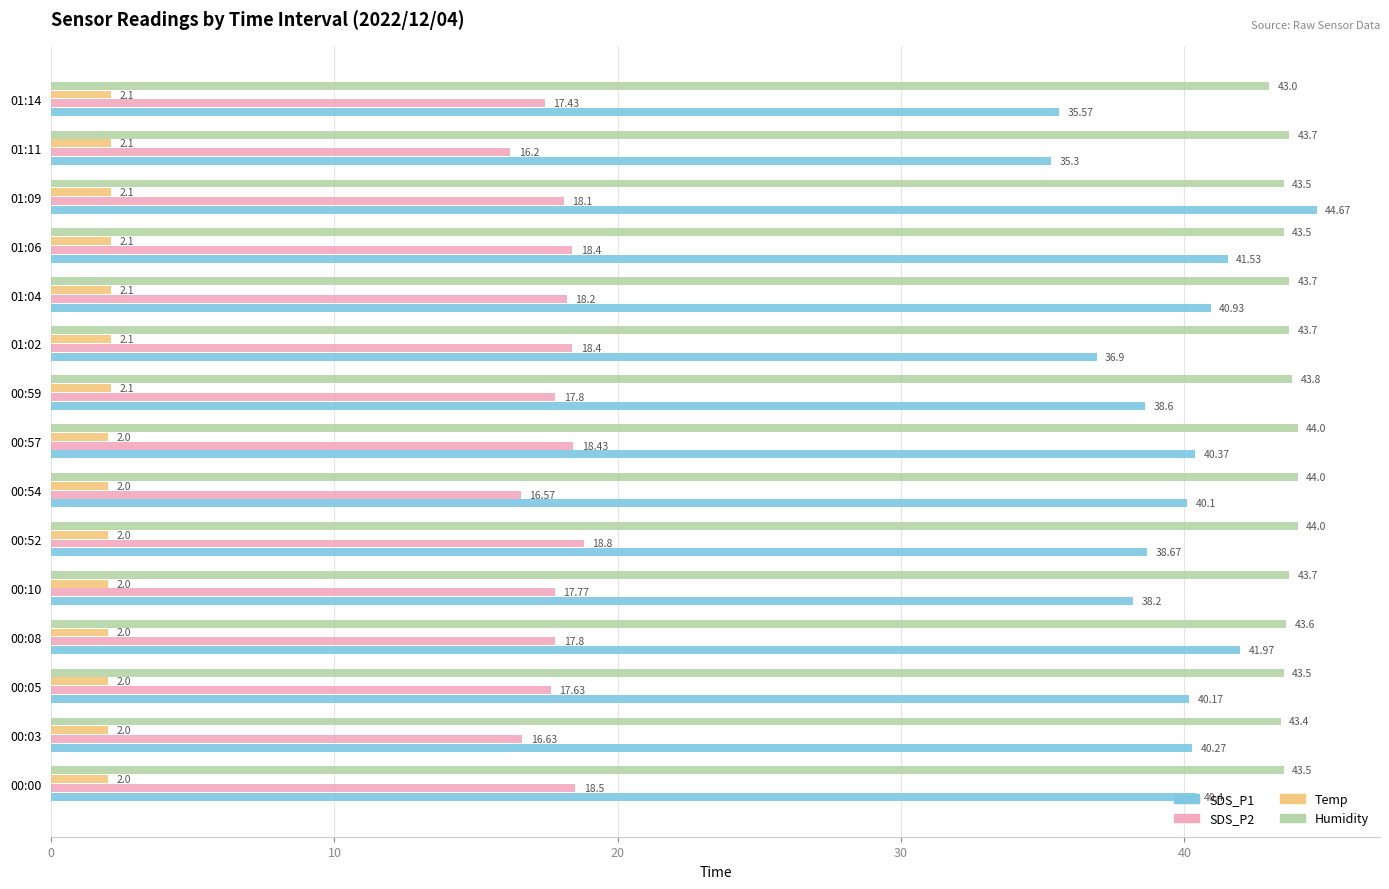

Count the number of data series in this chart.

4